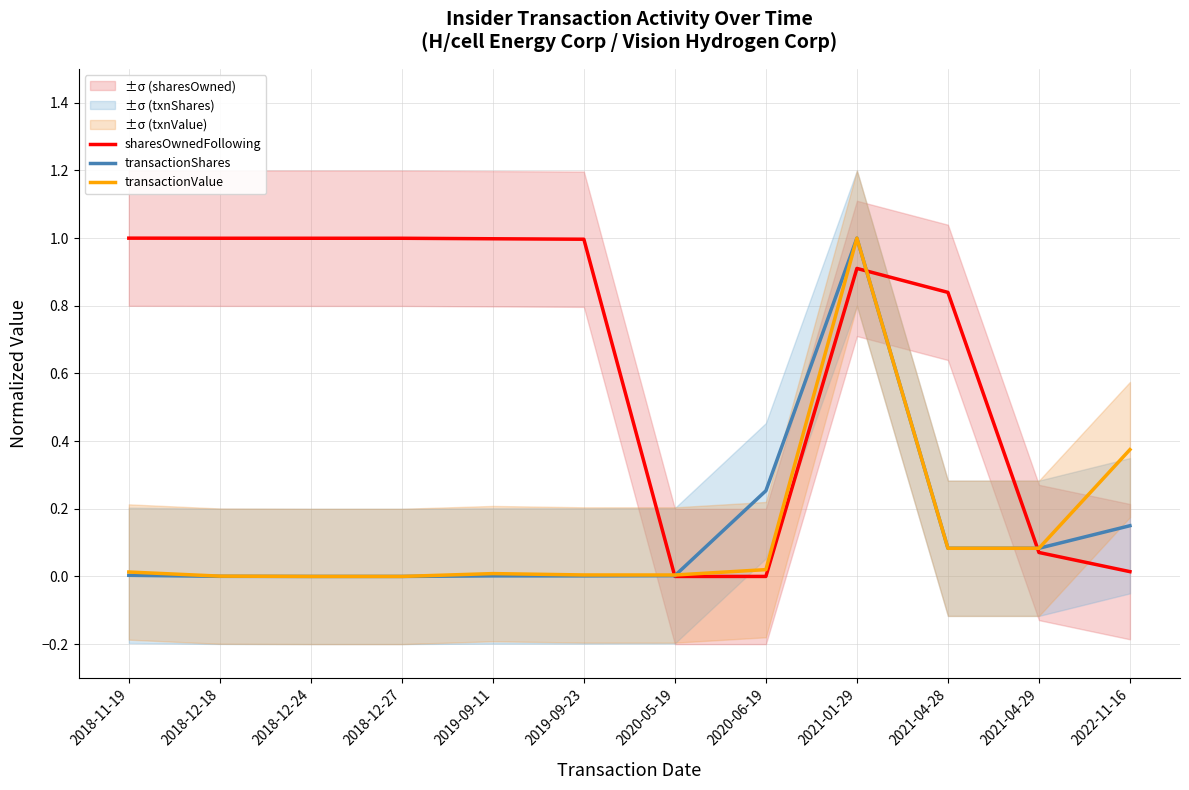

Reading right to left, extract all data points from this chart.

sharesOwnedFollowing: 2022-11-16=0.0	2021-04-29=0.1	2021-04-28=0.8	2021-01-29=0.9	2020-06-19=0.0	2020-05-19=0.0	2019-09-23=1.0	2019-09-11=1.0	2018-12-27=1.0	2018-12-24=1.0	2018-12-18=1.0	2018-11-19=1.0
transactionShares: 2022-11-16=0.1	2021-04-29=0.1	2021-04-28=0.1	2021-01-29=1.0	2020-06-19=0.3	2020-05-19=0.0	2019-09-23=0.0	2019-09-11=0.0	2018-12-27=0.0	2018-12-24=0.0	2018-12-18=0.0	2018-11-19=0.0
transactionValue: 2022-11-16=0.4	2021-04-29=0.1	2021-04-28=0.1	2021-01-29=1.0	2020-06-19=0.0	2020-05-19=0.0	2019-09-23=0.0	2019-09-11=0.0	2018-12-27=0.0	2018-12-24=0.0	2018-12-18=0.0	2018-11-19=0.0